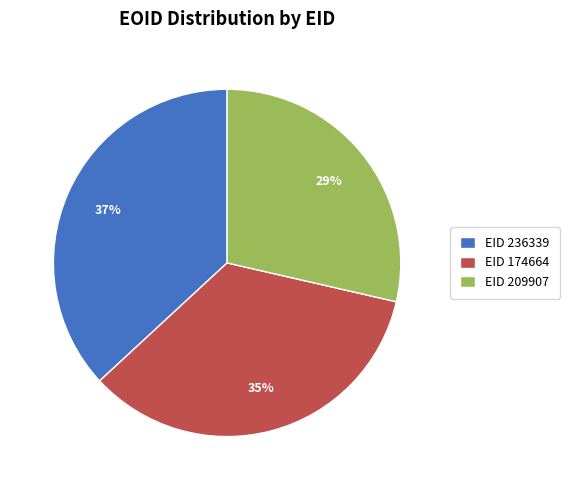

To the nearest percent, what is the combined percentage of EID 209907 and EID 174664?

63%